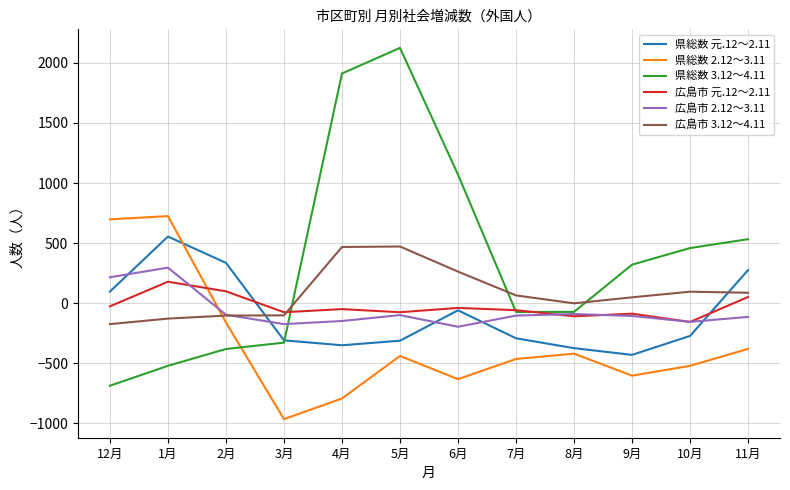

Which series has the largest range (max minus min)?

県総数 3.12～4.11